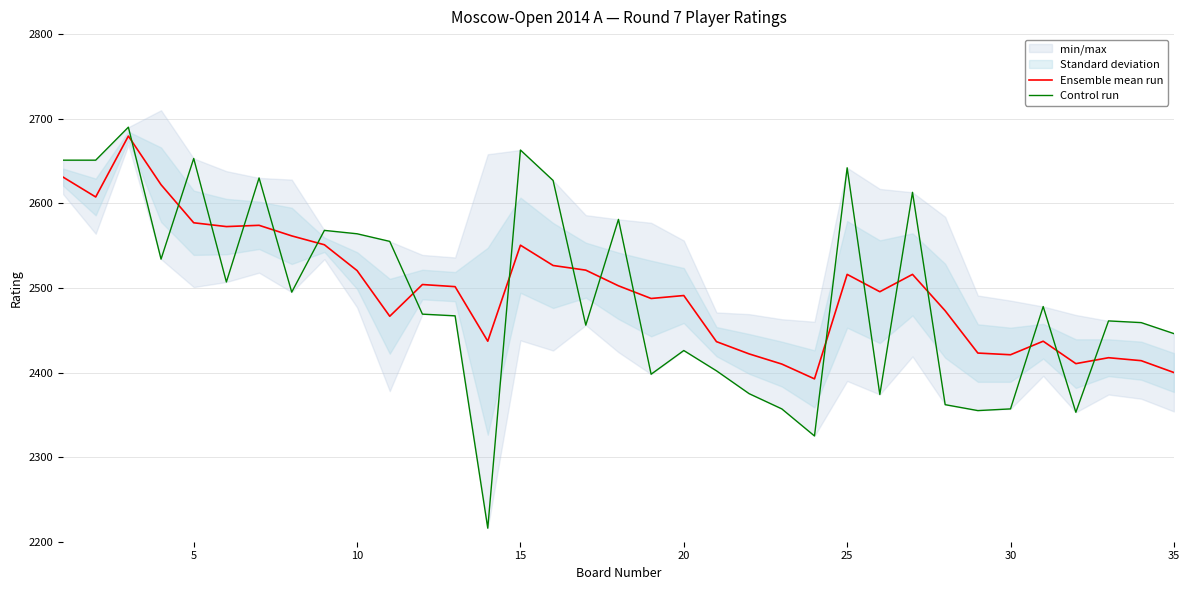

What is the maximum value for Ensemble mean run?

2679.5